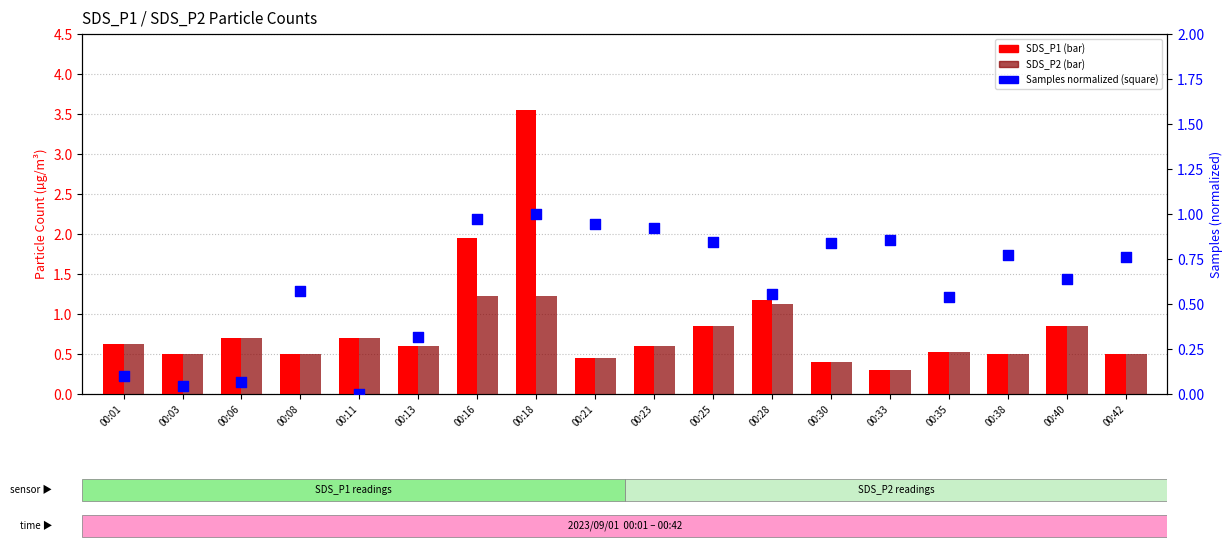

Which series contains the lowest Y value?

Samples (normalized)